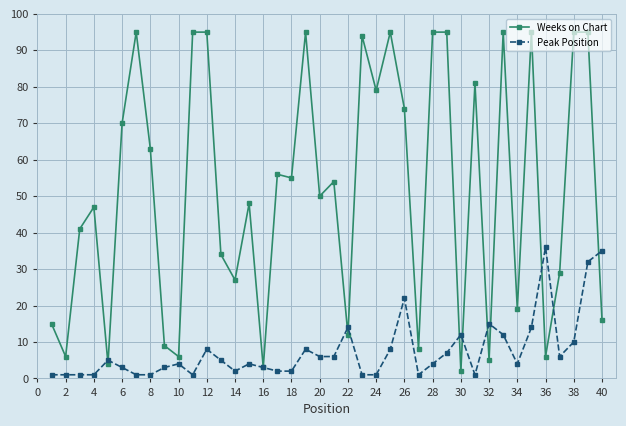

What is the maximum value shown in the chart?

95